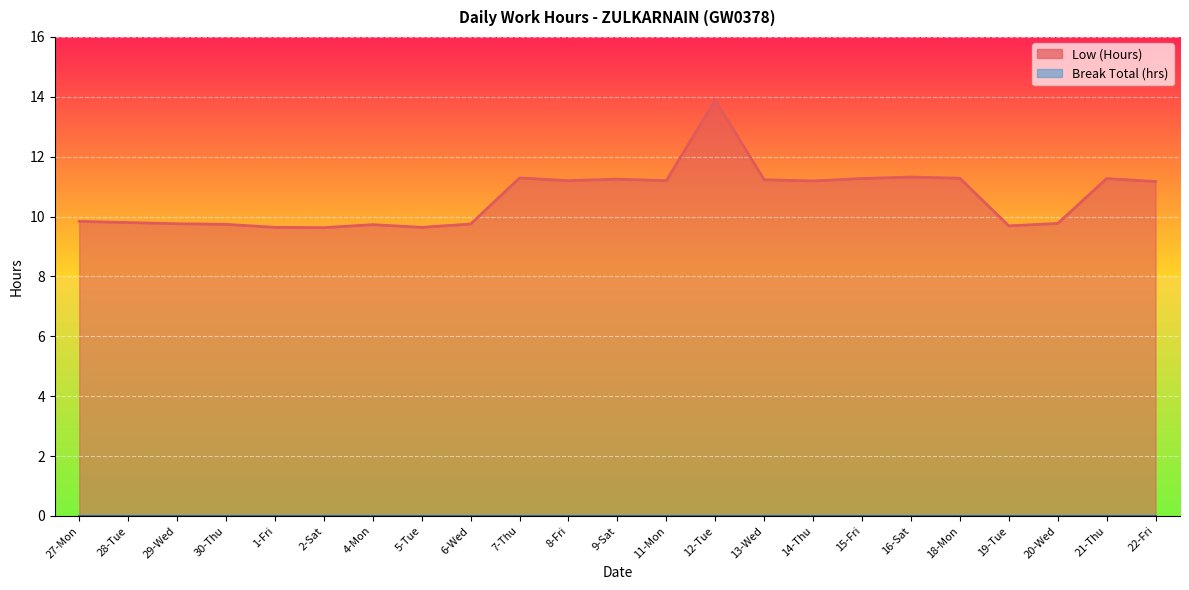

Rank the categories by value from highest to lowest.

12-Tue, 16-Sat, 7-Thu, 18-Mon, 15-Fri, 21-Thu, 9-Sat, 13-Wed, 8-Fri, 11-Mon, 14-Thu, 22-Fri, 27-Mon, 28-Tue, 20-Wed, 29-Wed, 6-Wed, 30-Thu, 4-Mon, 19-Tue, 1-Fri, 5-Tue, 2-Sat